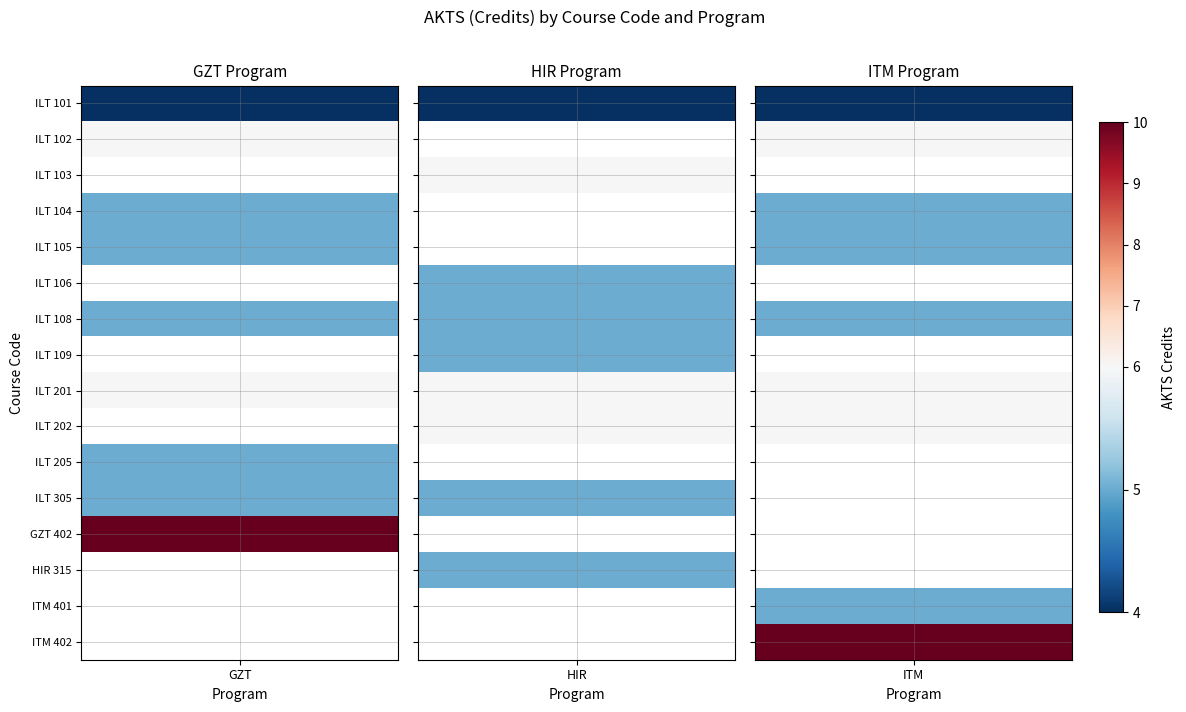

The GZT series shows 4 at ILT 101. True or false?

True